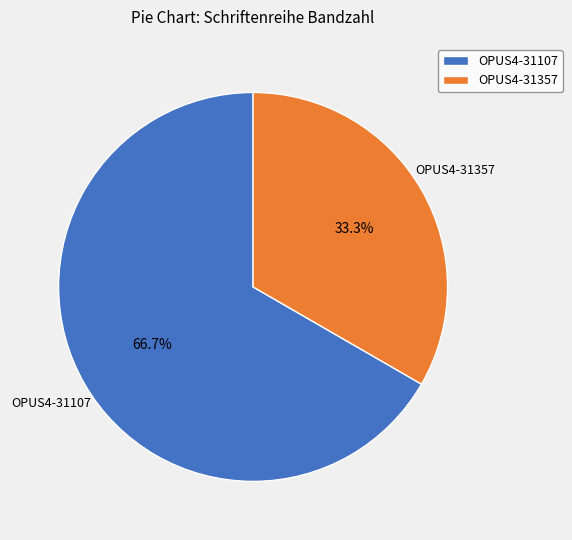

What is the ratio of the value at OPUS4-31357 to the value at OPUS4-31107?

0.5